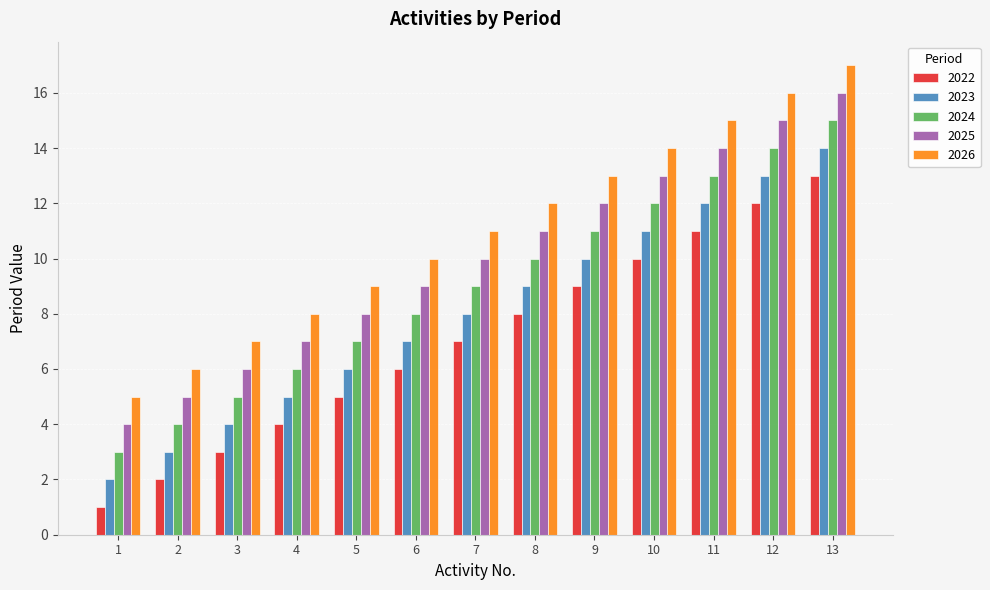

What is the difference between the maximum and minimum values in the 2022 series?

12